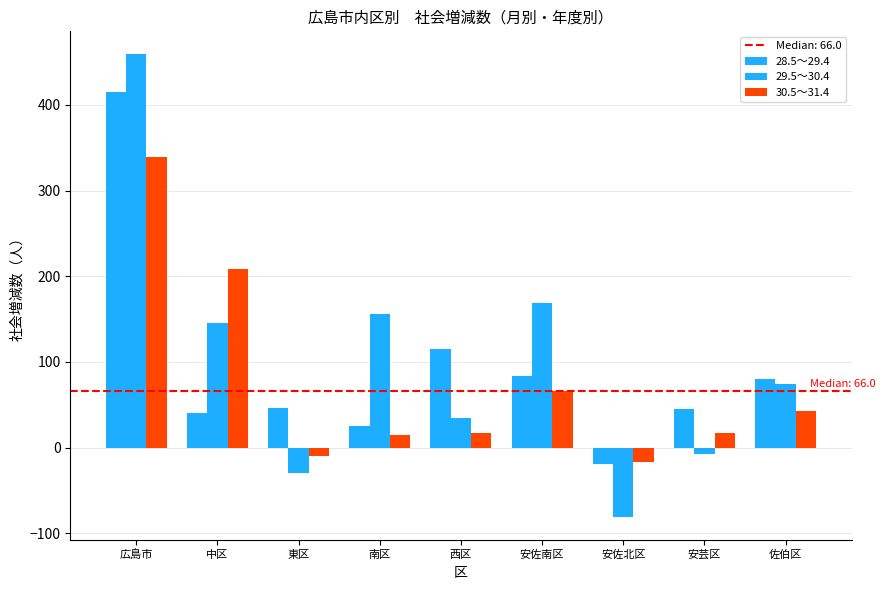

What is the label of the 3rd bar from the left?

東区